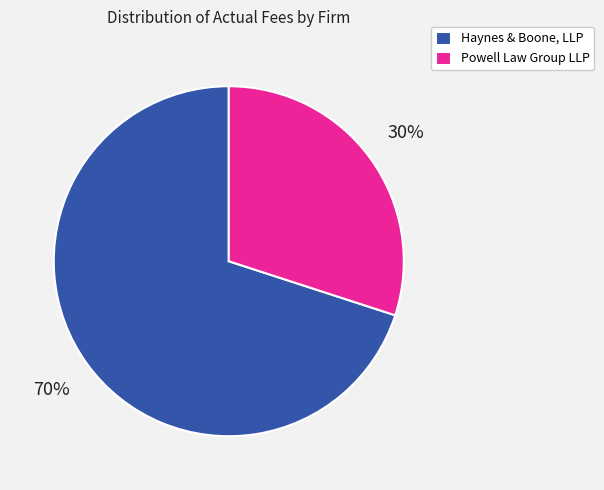

To the nearest percent, what is the difference between the Powell Law Group LLP and Haynes & Boone, LLP slice percentages?

40%